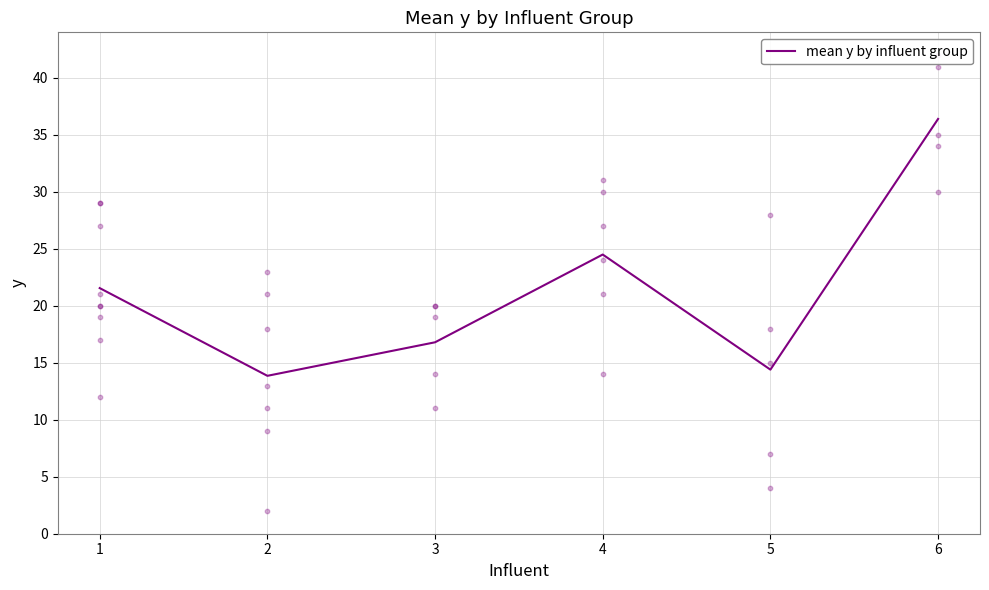

What is the change in value from 2 to 3?

+2.9